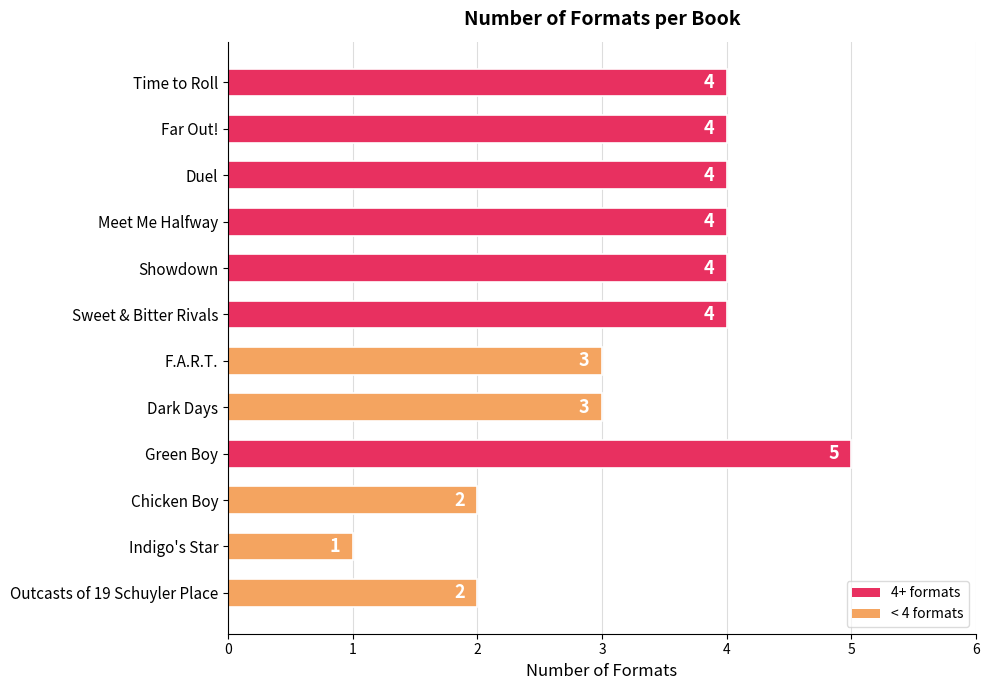

The value at Chicken Boy is 1. True or false?

False